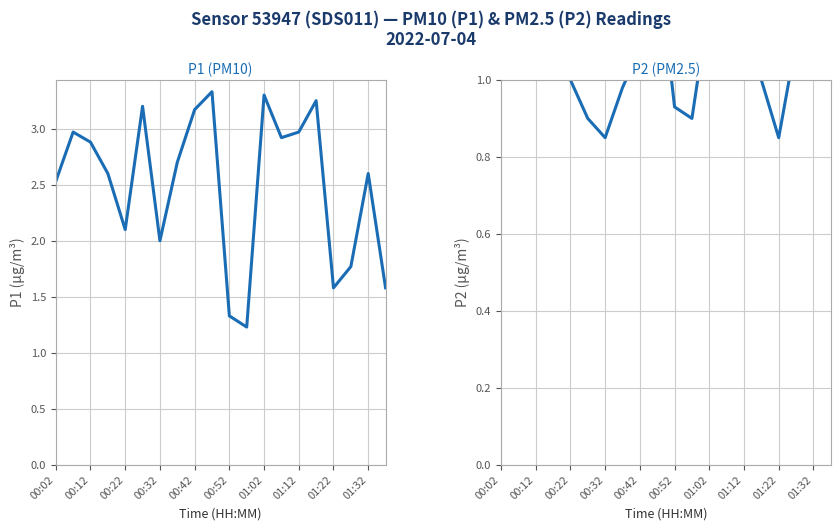

Which label corresponds to the largest value in the chart?

01:32